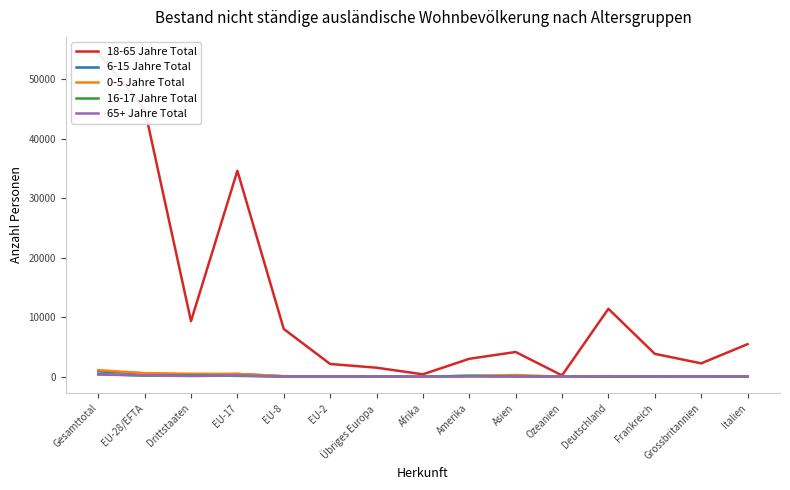

Where is the first local maximum for 16-17 Jahre Total?

Drittstaaten